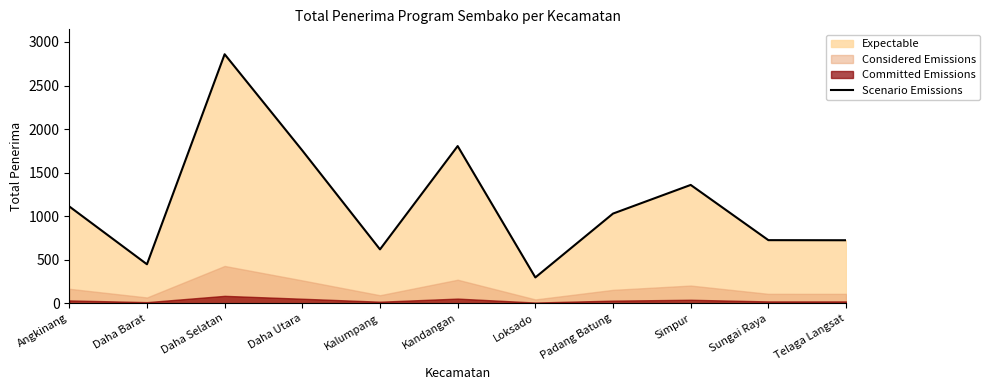

What is the average value?

1157